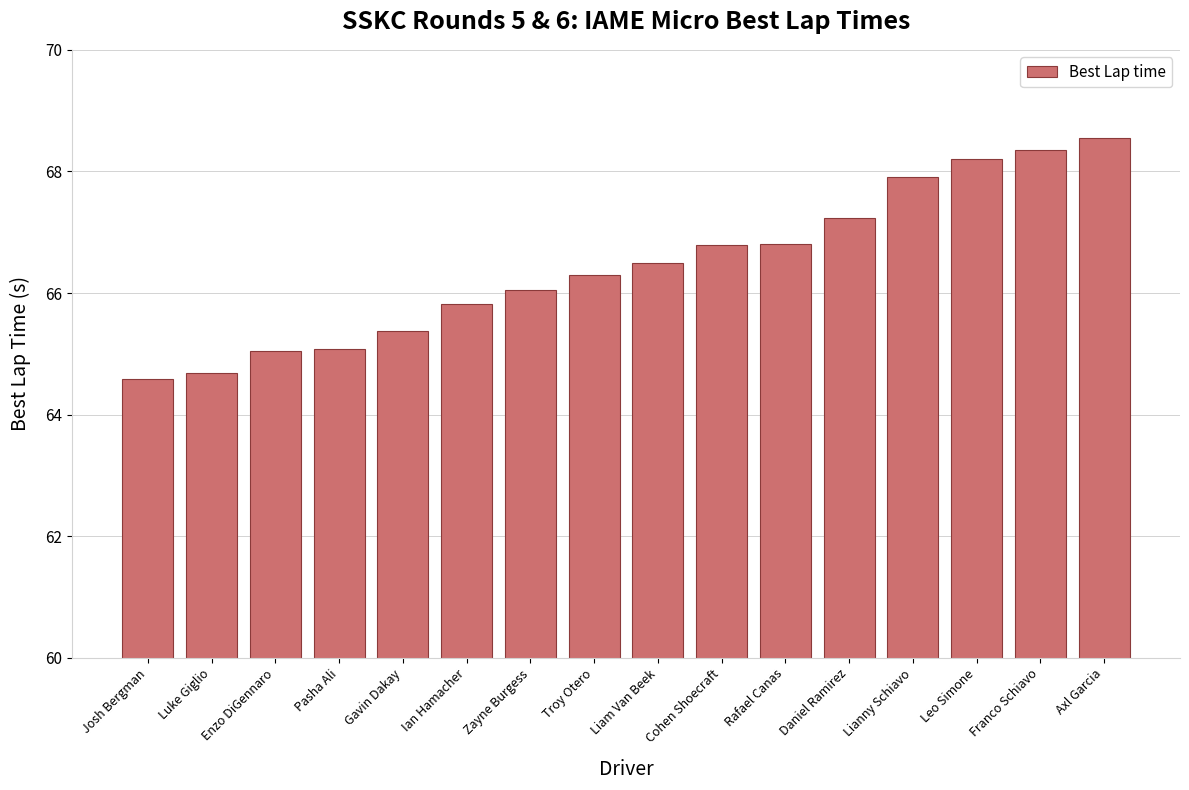

How many bars are there in total?

16